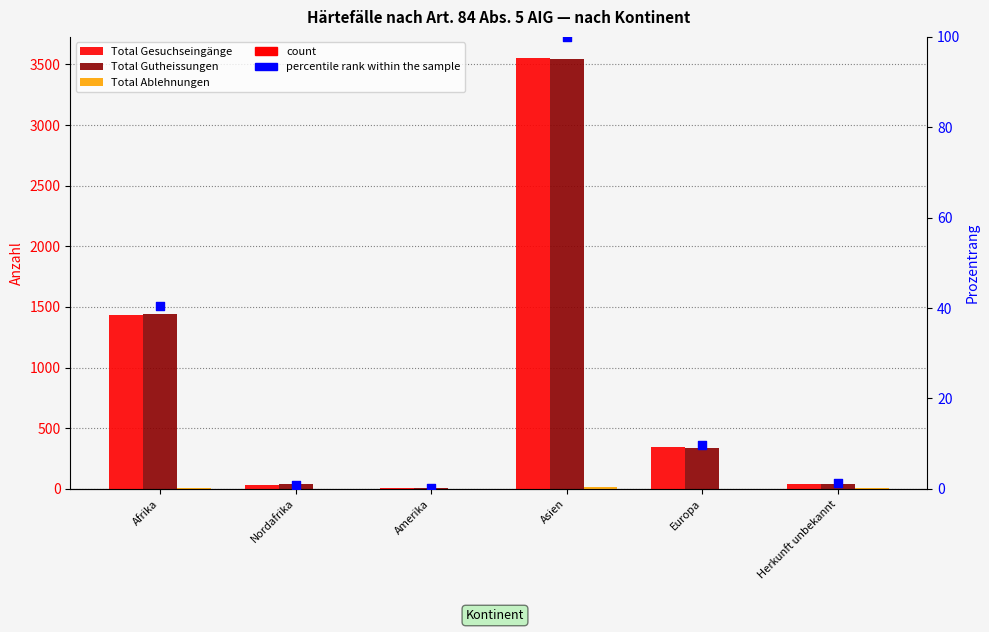

Which series contains the highest Y value?

Total Gesuchseingänge